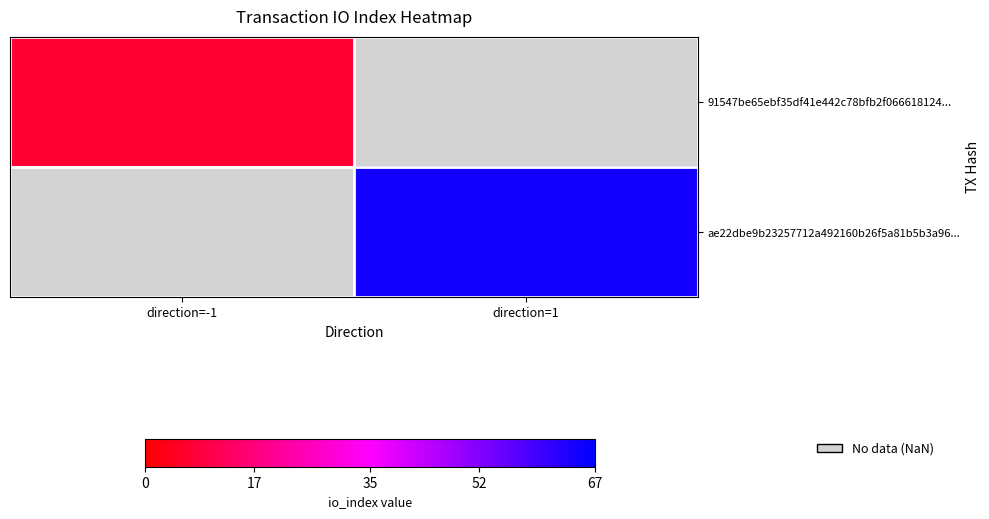

True or false: 91547be65ebf35df41e442c78bfb2f066618124... has a value of 9.8 at direction=-1.

False